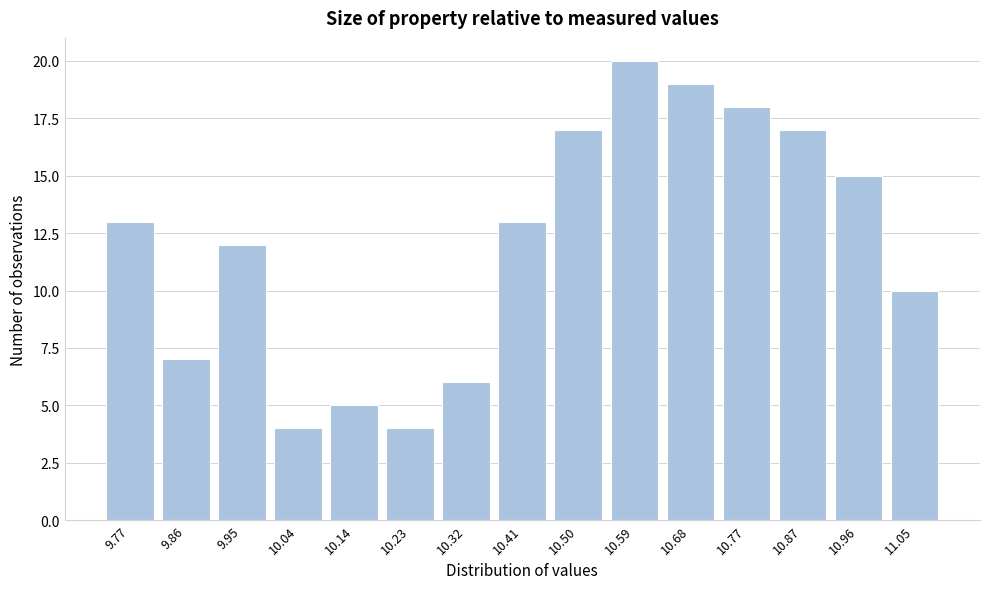

Reading left to right, extract all data points from this chart.

13	7	12	4	5	4	6	13	17	20	19	18	17	15	10